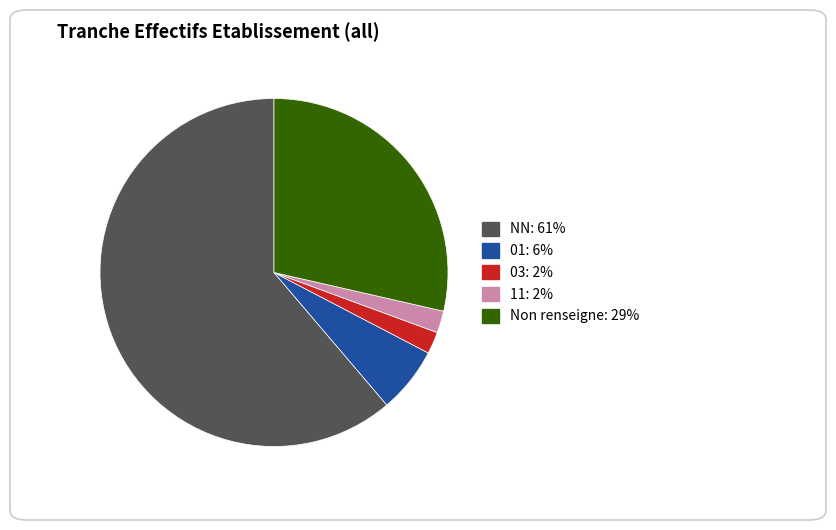

Does any single category account for the majority?

Yes